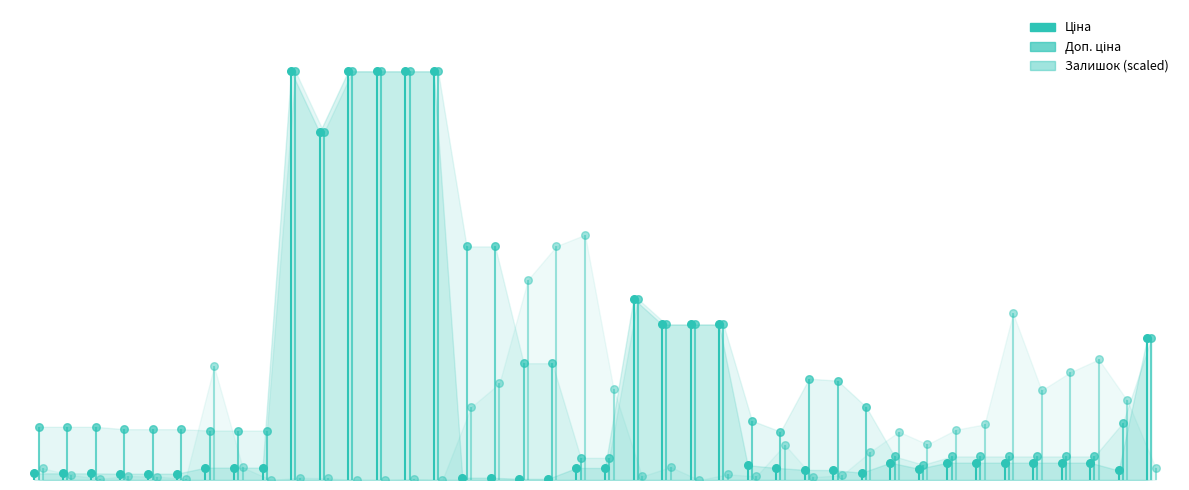

What is the total value across all series at 280941901?

14437.2